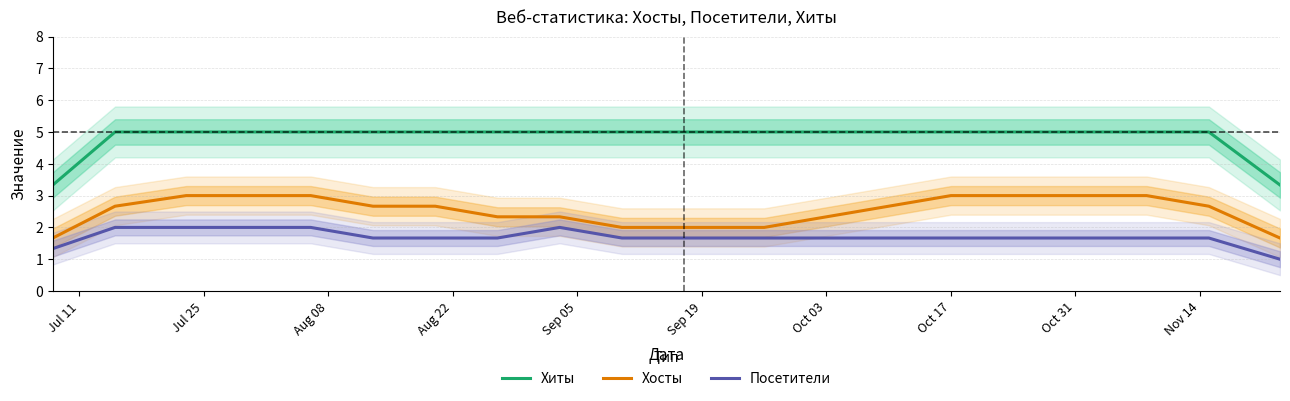

Rank the series by their maximum value, from highest to lowest.

Хиты, Хосты, Посетители